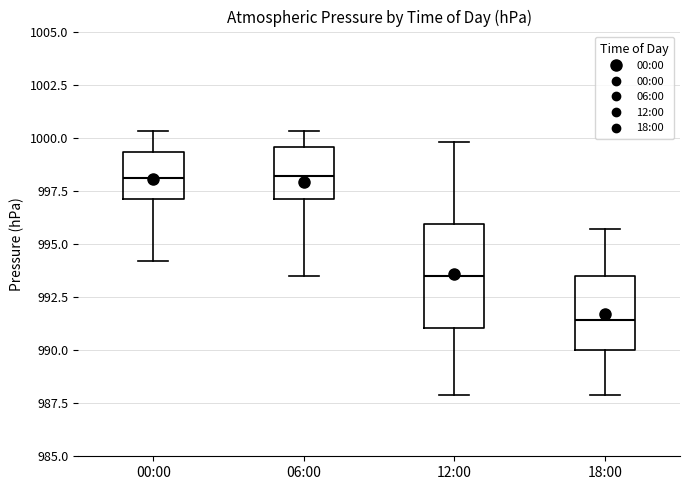

Reading left to right, transcribe this box plot: for each box, give where its median line is, the range the box spans, and where its two whiskers end, as read against the y-axis. The values are not printed on the chart, so give them approximately, as read against the axis.

00:00: median 998.0, box 997.0 to 999.5, whiskers 994.0 to 1000.5
06:00: median 998.0, box 997.0 to 999.5, whiskers 993.5 to 1000.5
12:00: median 993.5, box 991.0 to 996.0, whiskers 988.0 to 1000.0
18:00: median 991.5, box 990.0 to 993.5, whiskers 988.0 to 995.5